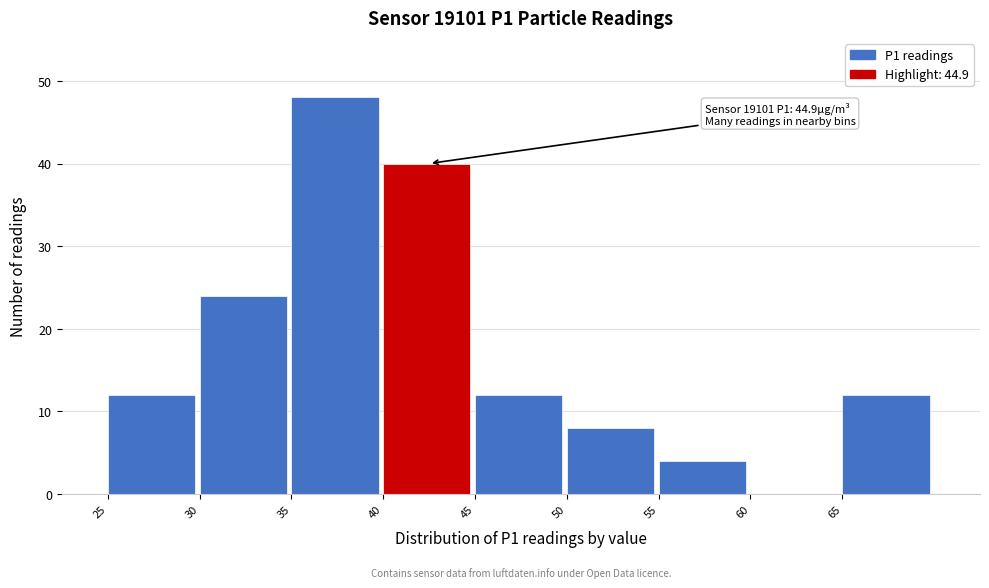

Which range on the x-axis has the tallest bar?

35 to 40